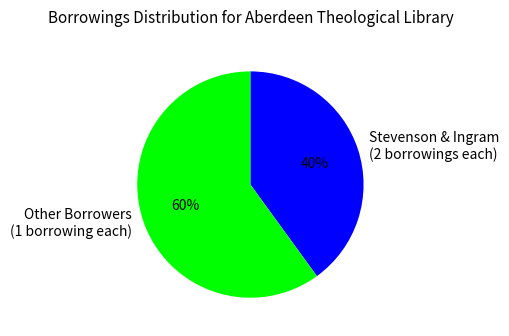

What is the largest slice in the pie chart?

Other Borrowers (1 borrowing each)